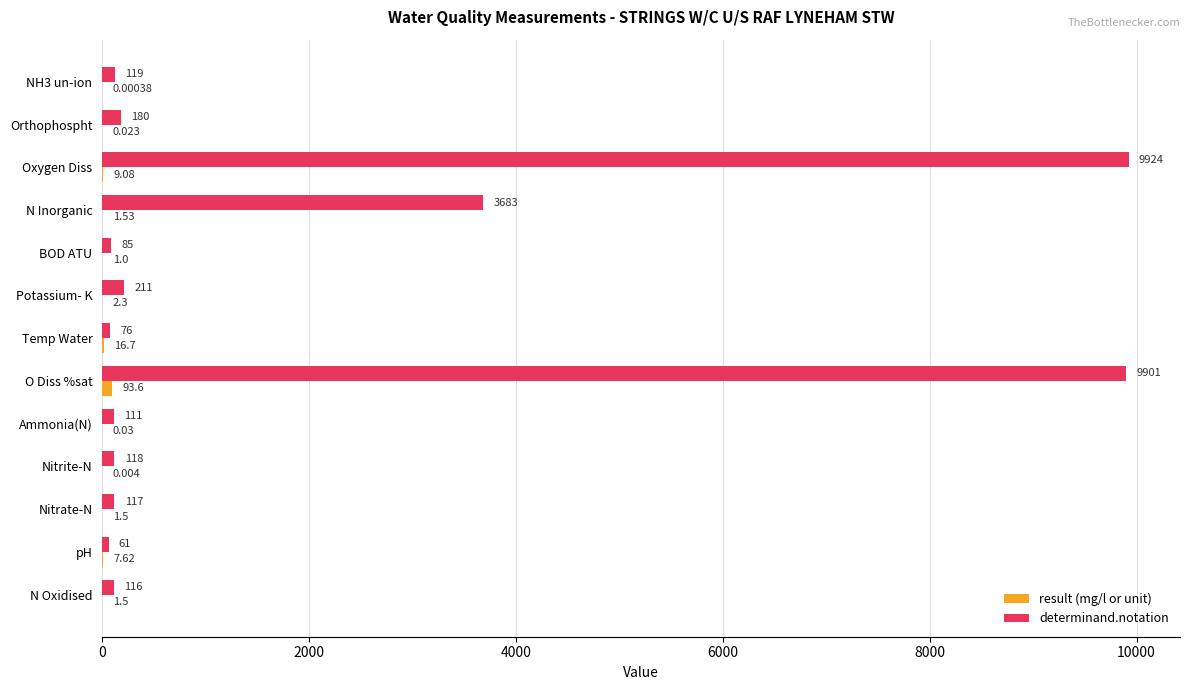

Which series changed the most between Oxygen Diss and pH?

determinand.notation